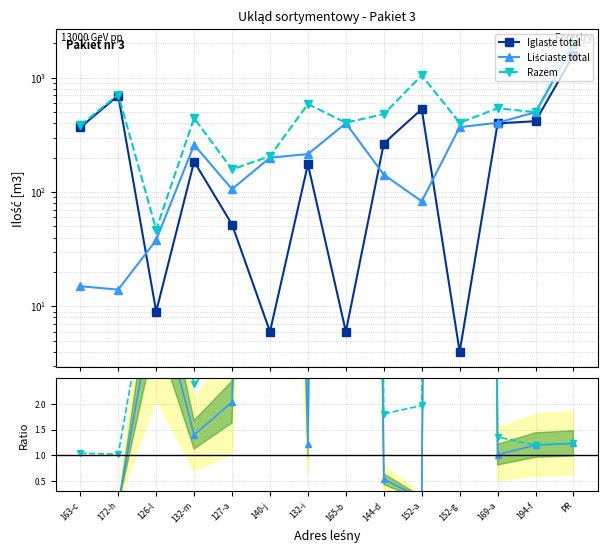

The value of Razem/Iglaste at 152-g is 65.4. True or false?

False